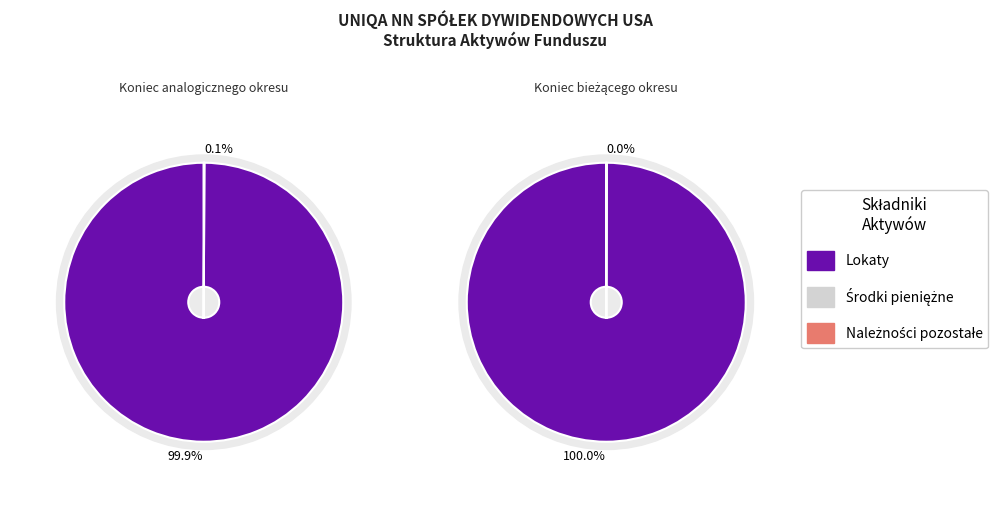

To the nearest percent, what percentage of the pie is Koniec analogicznego okresu?

50%